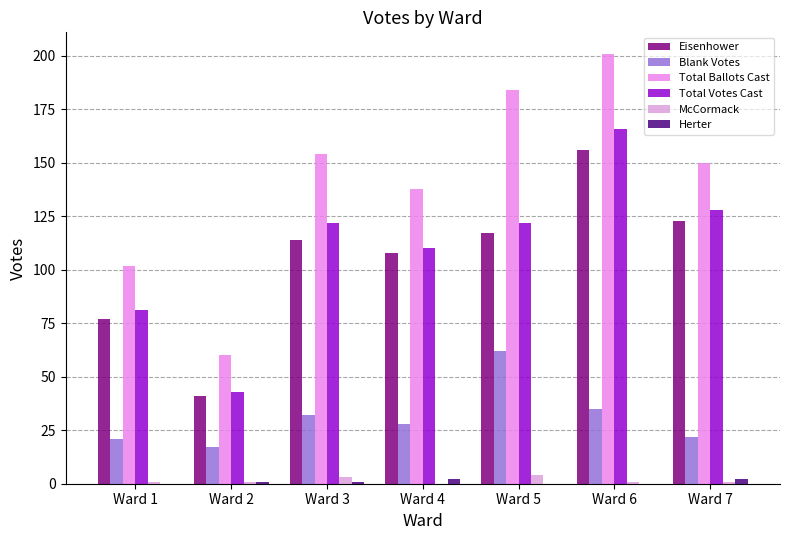

How many categories are shown in the chart?

7